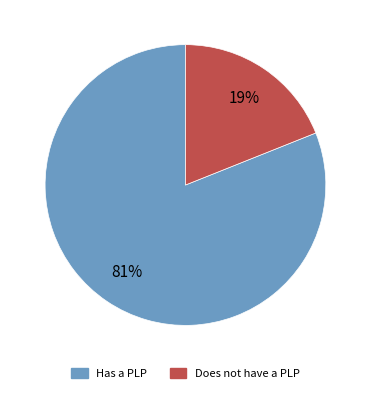

How many segments does this pie chart have?

2